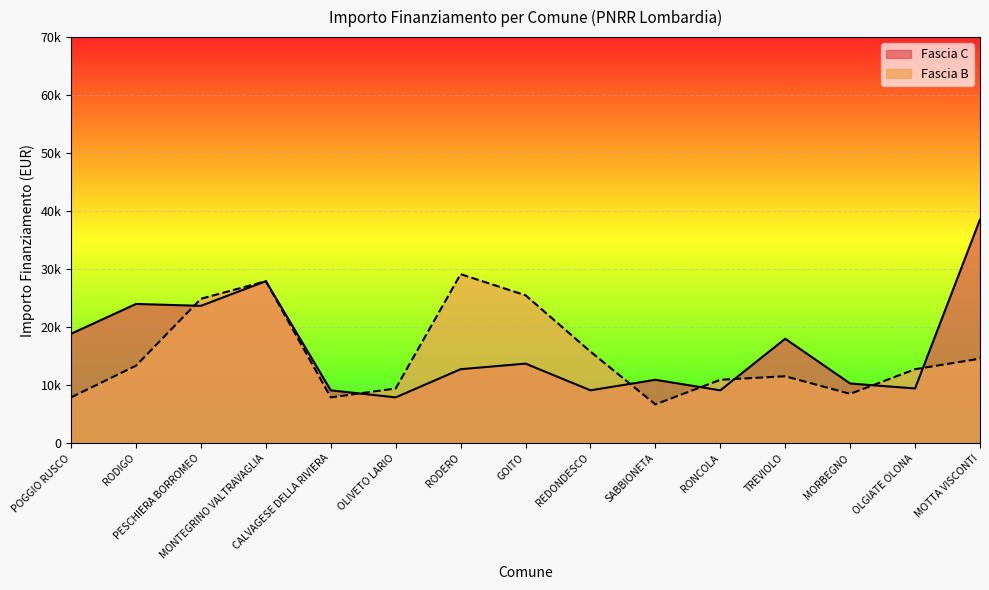

Where is Fascia B nearest to the value 17906?

REDONDESCO